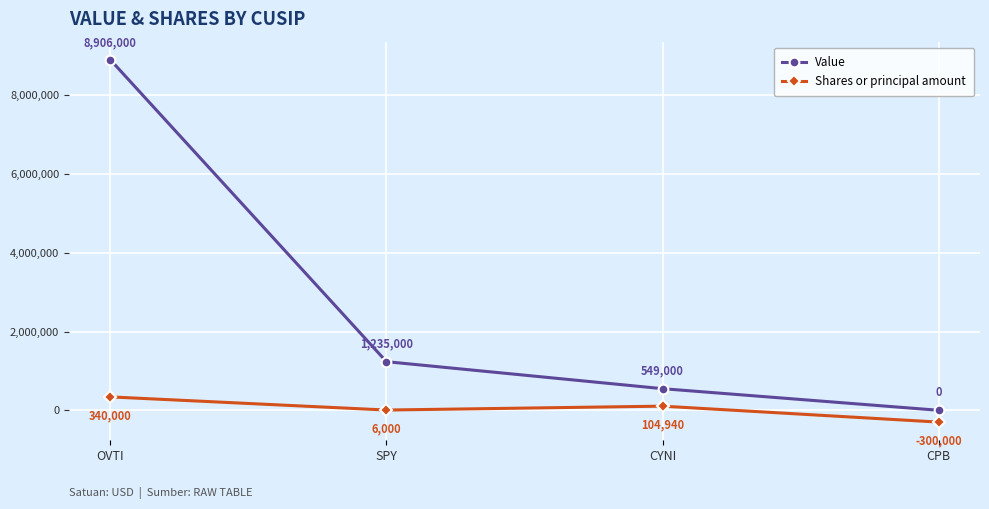

Reading left to right, transcribe all the data shown in this chart.

Value: OVTI=8906000	SPY=1235000	CYNI=549000	CPB=0
Shares or principal amount: OVTI=340000	SPY=6000	CYNI=104940	CPB=-300000